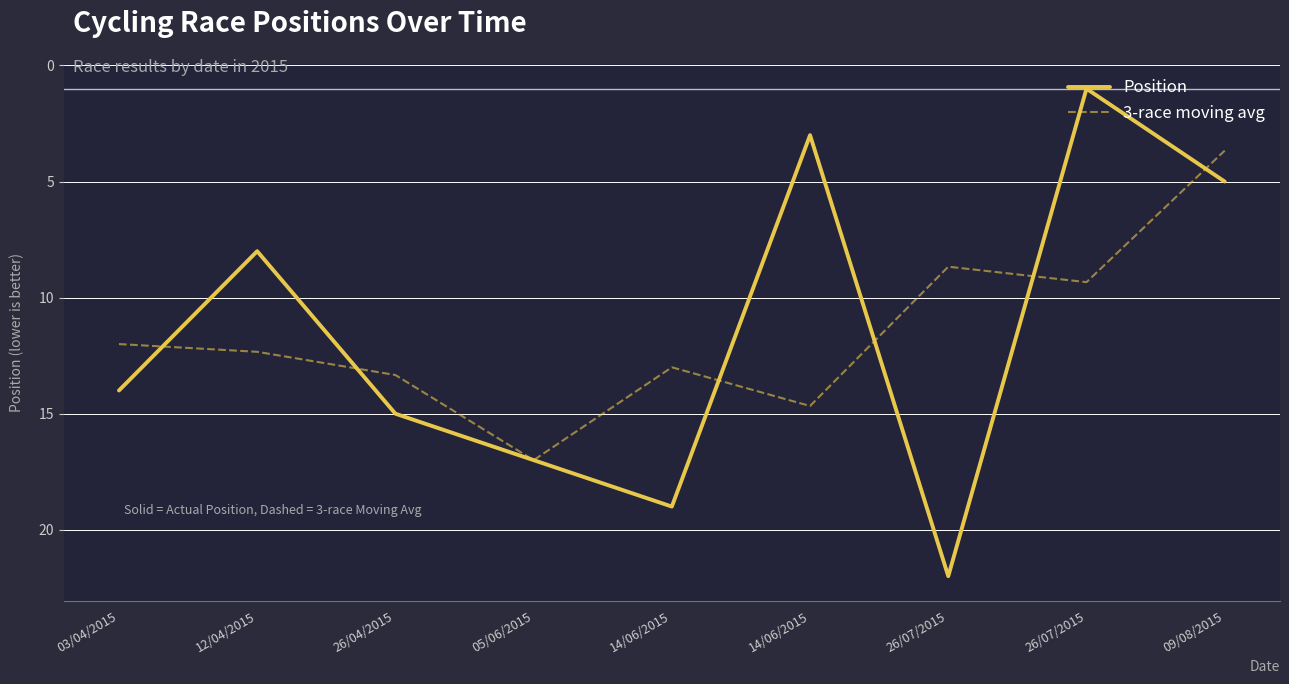

Where do 3-race moving avg and Position first cross each other?

03/04/2015 and 12/04/2015